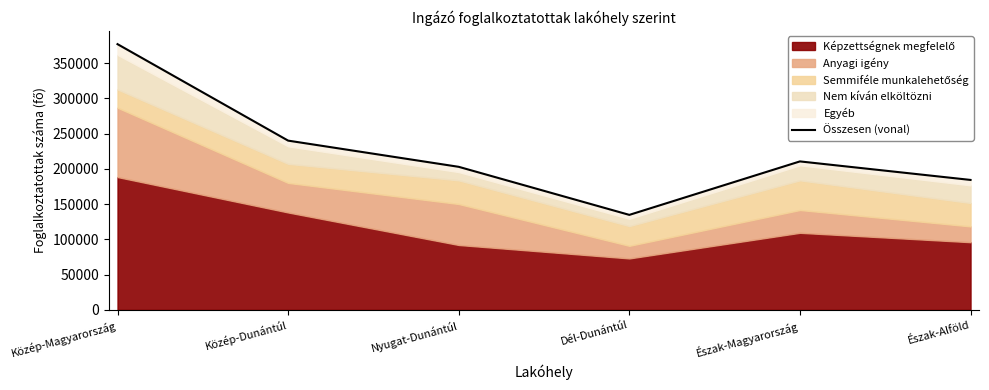

How many data points does each series have?

6